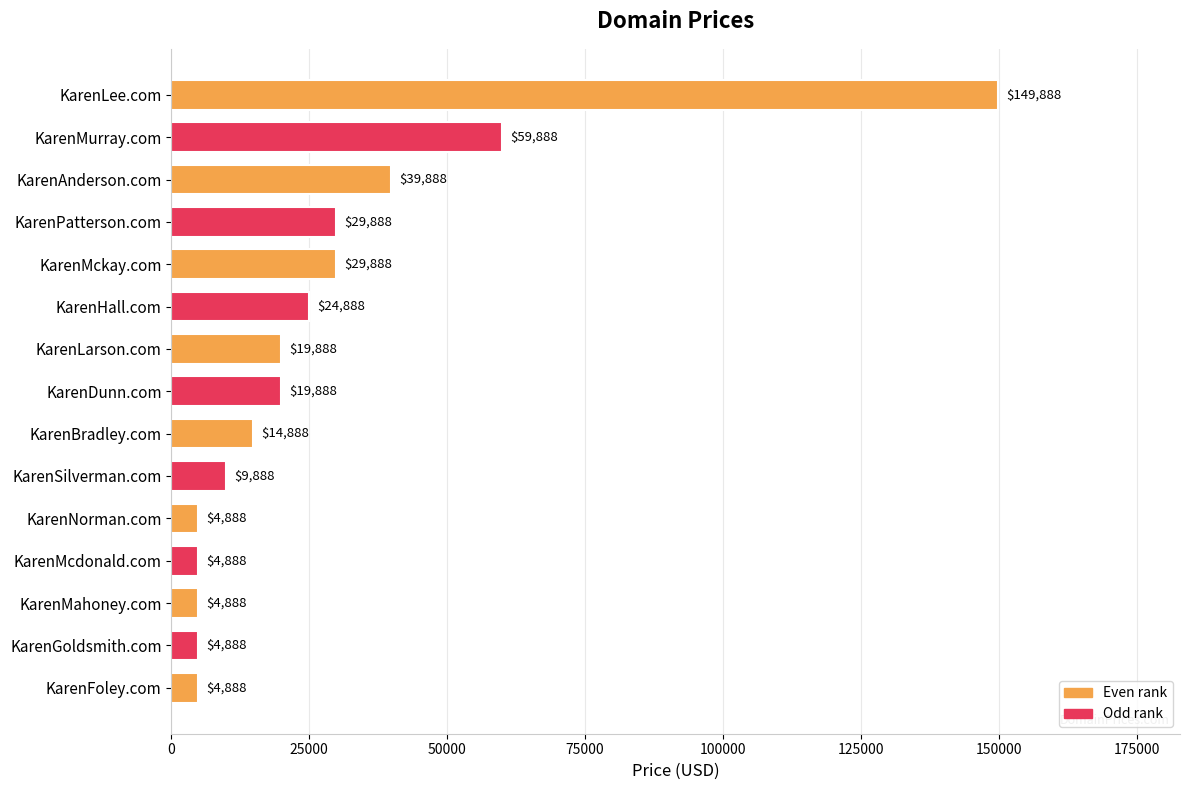

What is the difference between the second highest and second lowest values?

55000